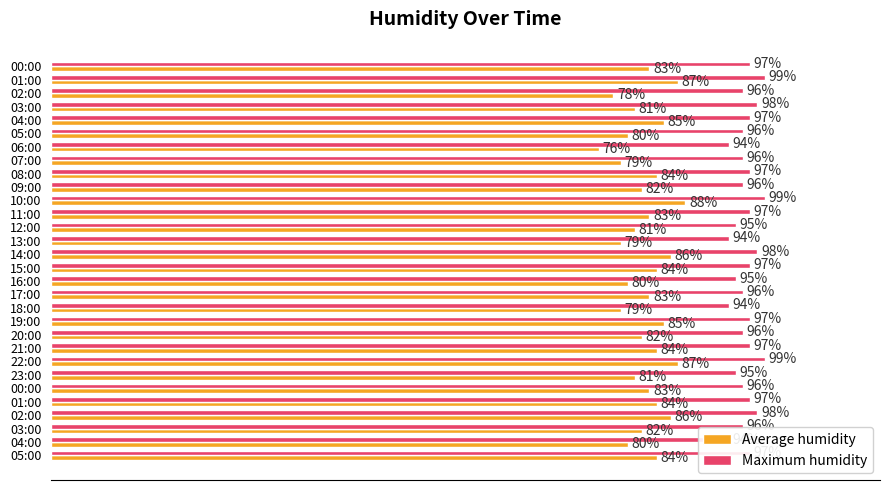

At which category is the sum across all series the highest?

10:00